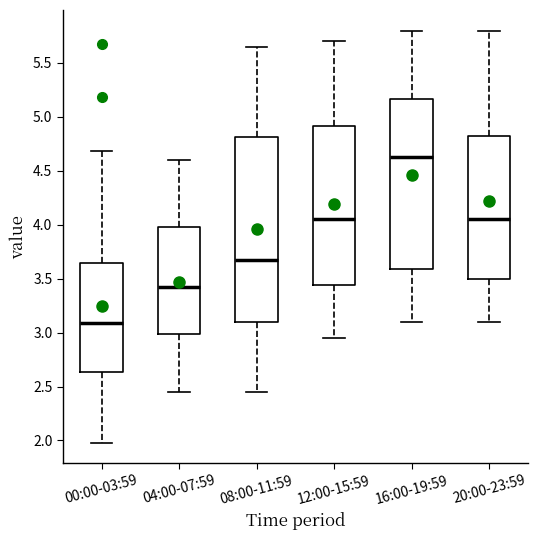

Where does the median line of the box for 20:00-23:59 sit on the y-axis? The values are not printed on the chart, so give them approximately, as read against the axis.

4.05